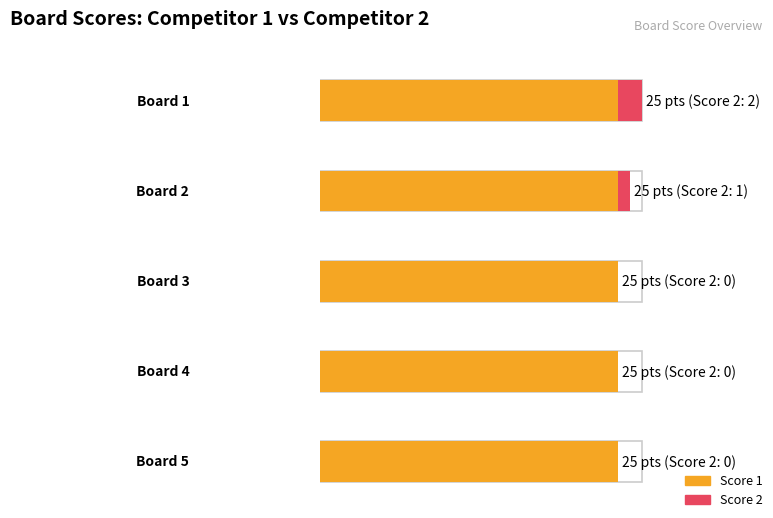

Reading left to right, list all the values displayed in this chart.

Score 1: Board 1=25	Board 2=25	Board 3=25	Board 4=25	Board 5=25
Score 2: Board 1=2	Board 2=1	Board 3=0	Board 4=0	Board 5=0